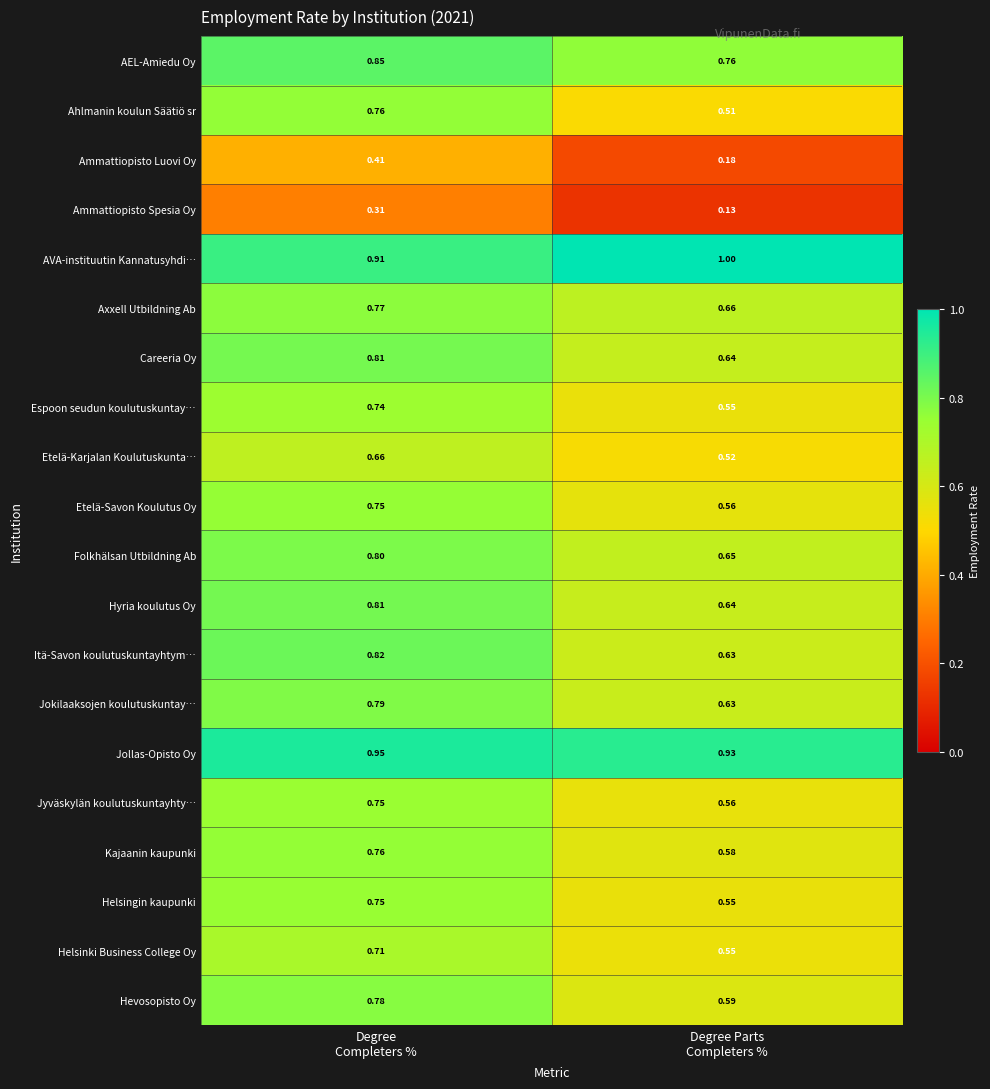

Which series has the largest range (max minus min)?

Ahlmanin koulun Säätiö sr